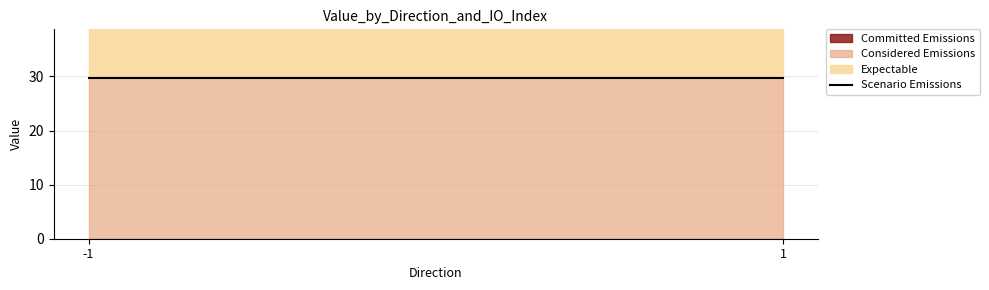

What are all the series names shown in the legend?

Committed Emissions, Considered Emissions, Expectable, Scenario Emissions